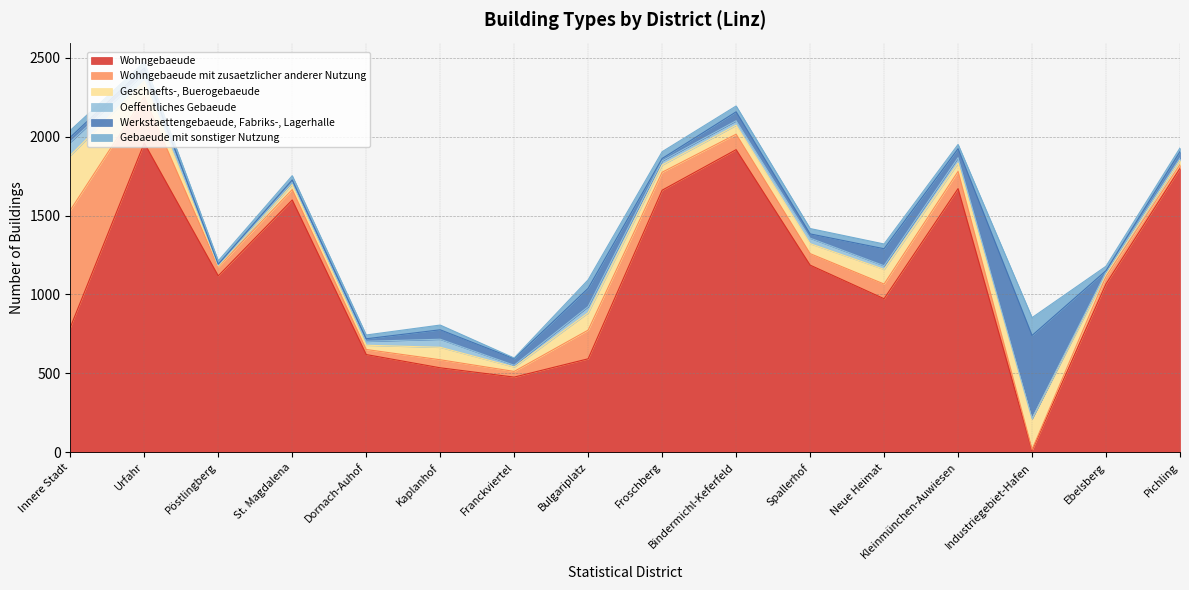

What are all the series names shown in the legend?

Wohngebaeude, Wohngebaeude mit zusaetzlicher anderer Nutzung, Geschaefts-, Buerogebaeude, Oeffentliches Gebaeude, Werkstaettengebaeude, Fabriks-, Lagerhalle, Gebaeude mit sonstiger Nutzung